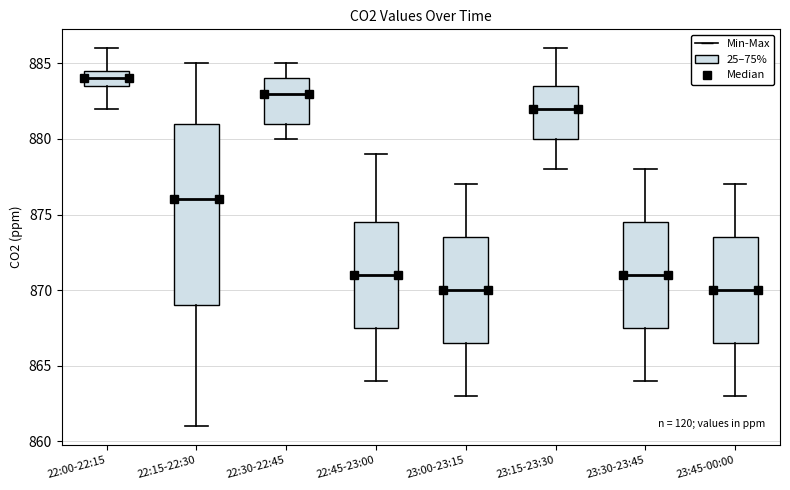

Which box's median line is the highest?

22:00-22:15